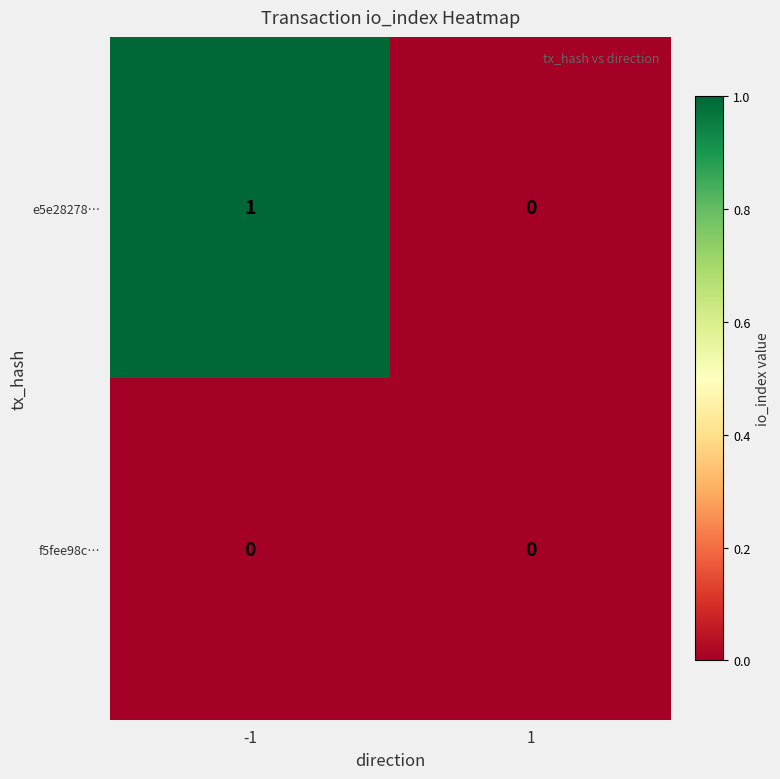

Which series has the largest total across all categories?

e5e28278…